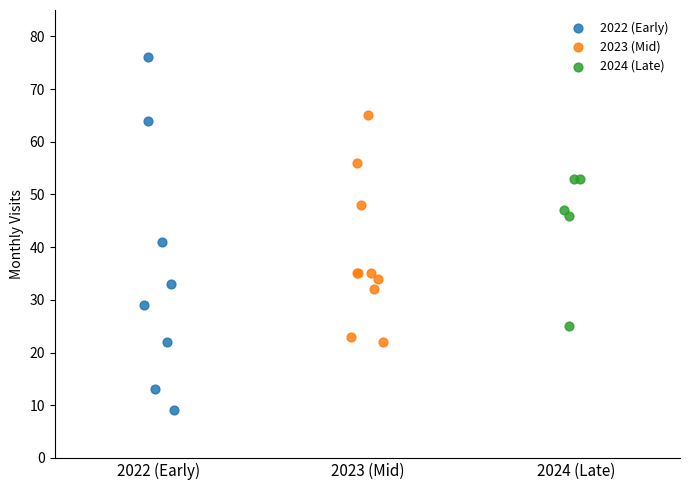

Which series reaches the minimum Y coordinate?

2022 (Early)